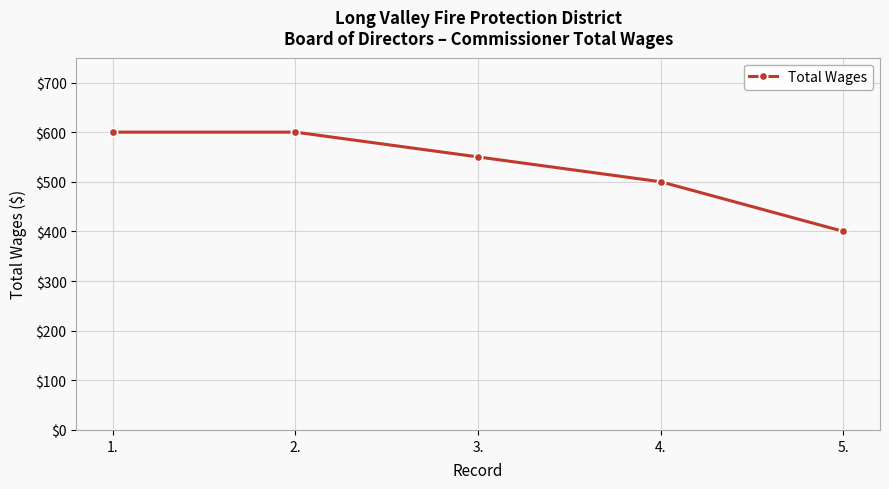

Reading right to left, what are all the values shown in this chart?

5.=400	4.=500	3.=550	2.=600	1.=600